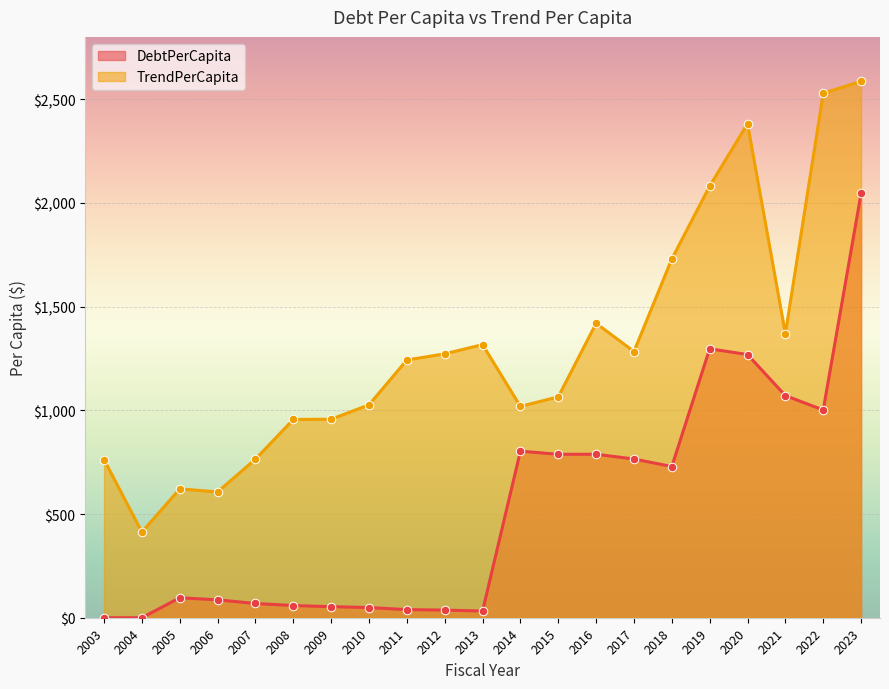

At which category is the sum across all series the highest?

2023